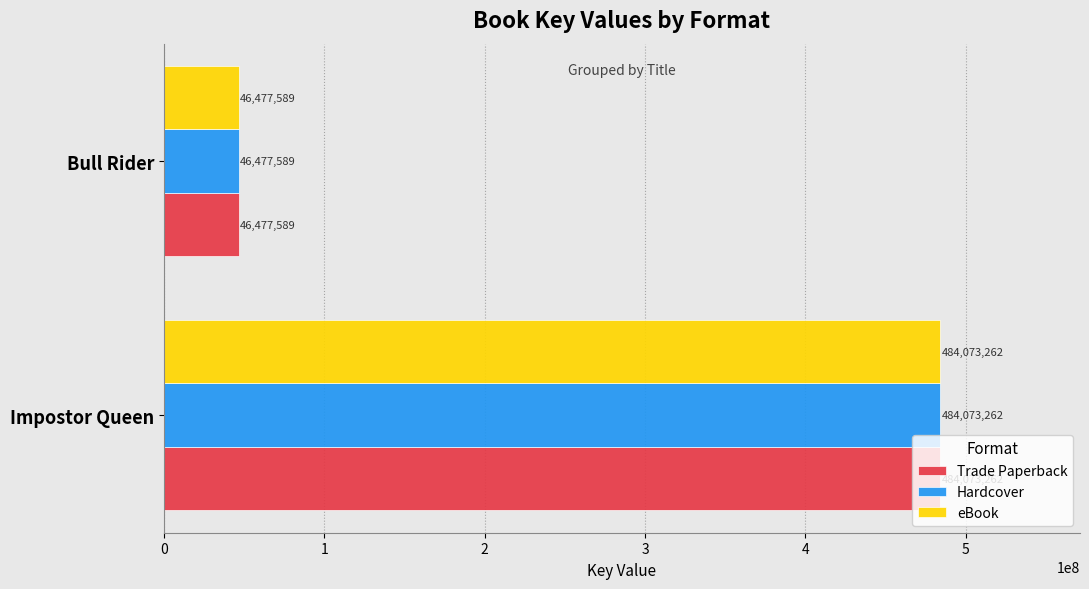

At which category is the sum across all series the highest?

Impostor Queen